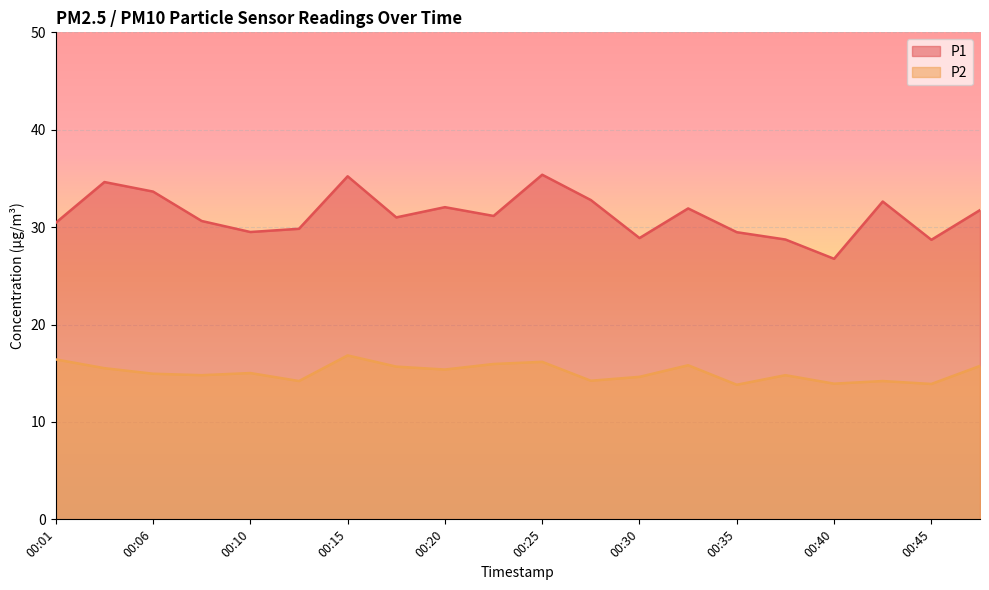

Which category has the highest value in the P1 series?

00:25